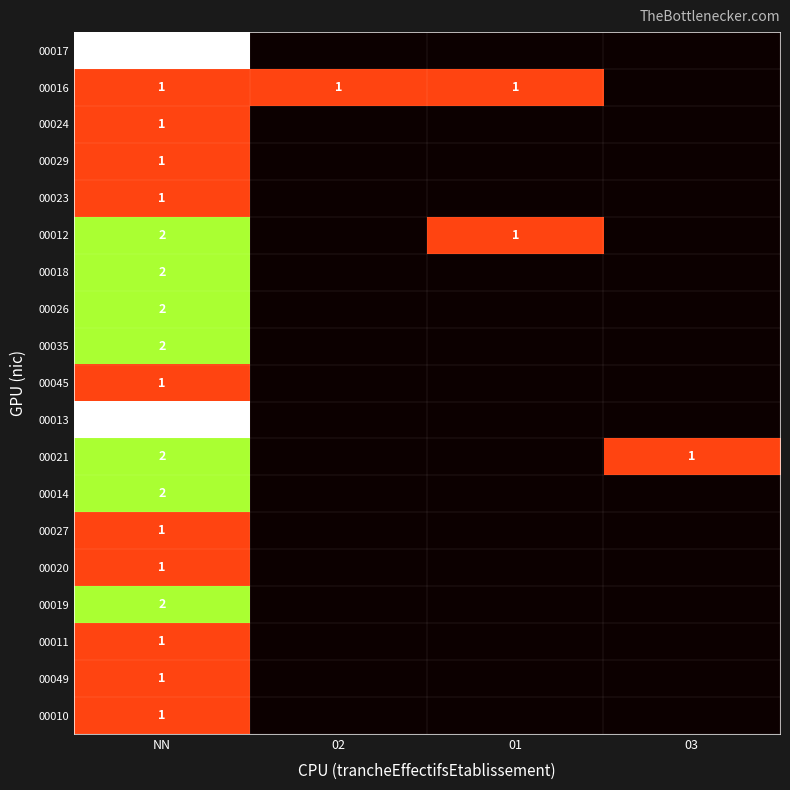

The value of 00017 at NN is 3. True or false?

True